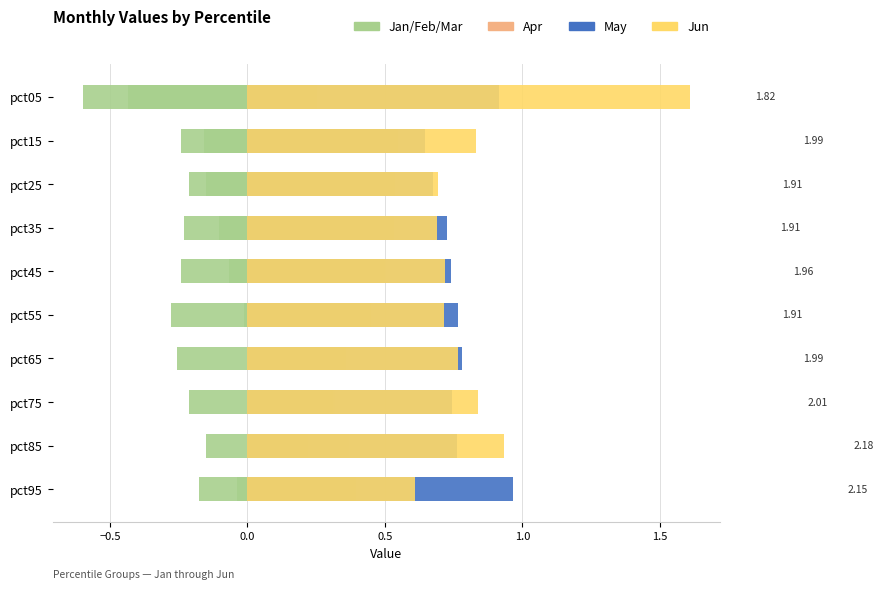

What is the value of the May bar at the 5th from the left?

0.7